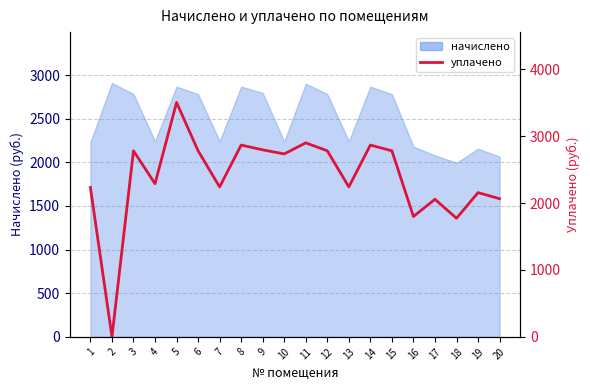

What is the difference between the maximum and minimum values?

3503.9